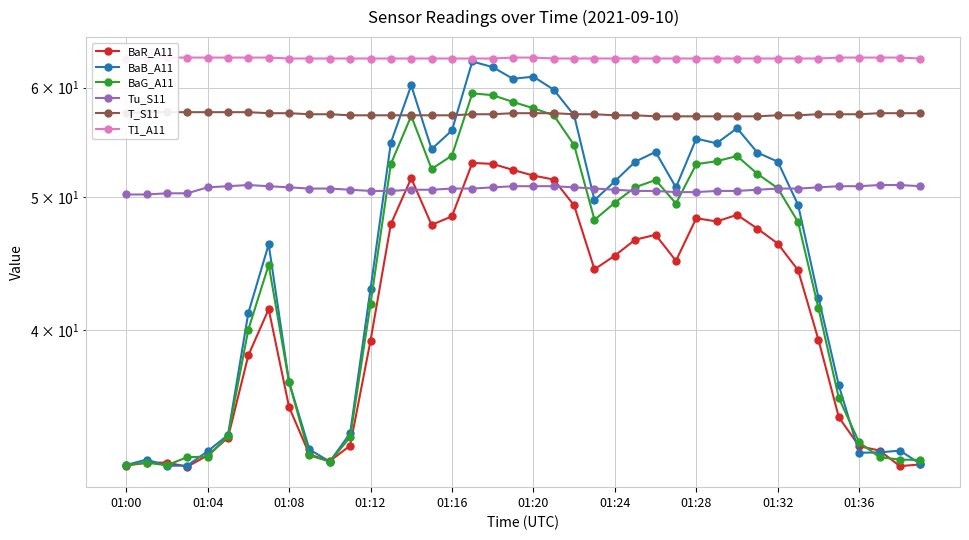

What is the total value across all series at 25?

321.2